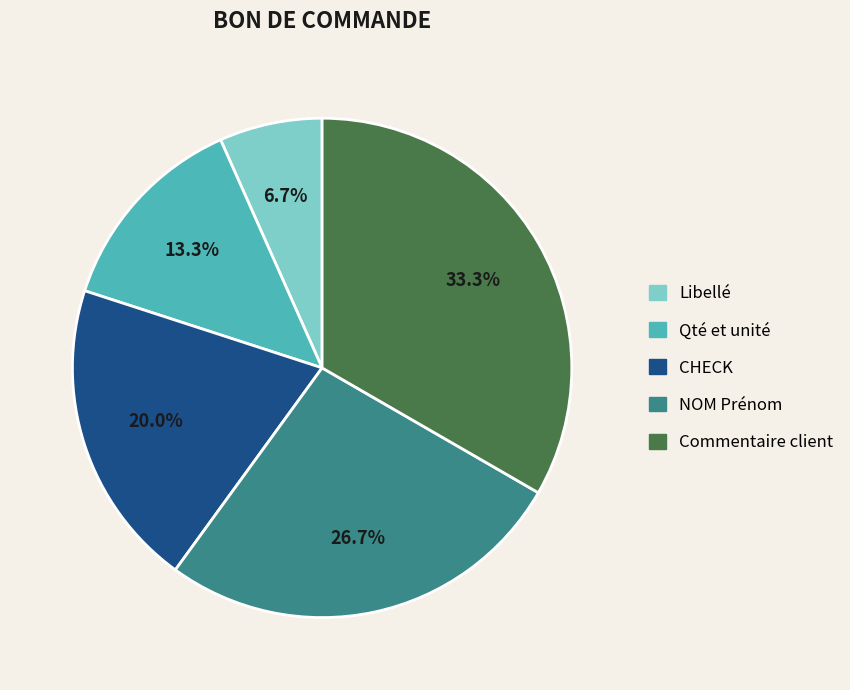

To the nearest percent, what portion does NOM Prénom represent?

27%